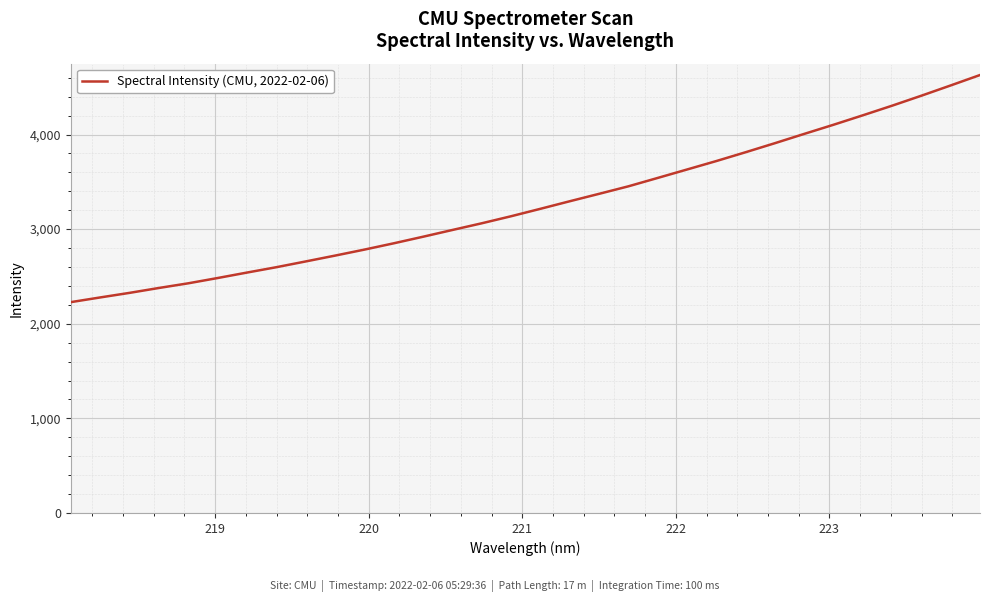

What is the greatest value displayed?

4628.8